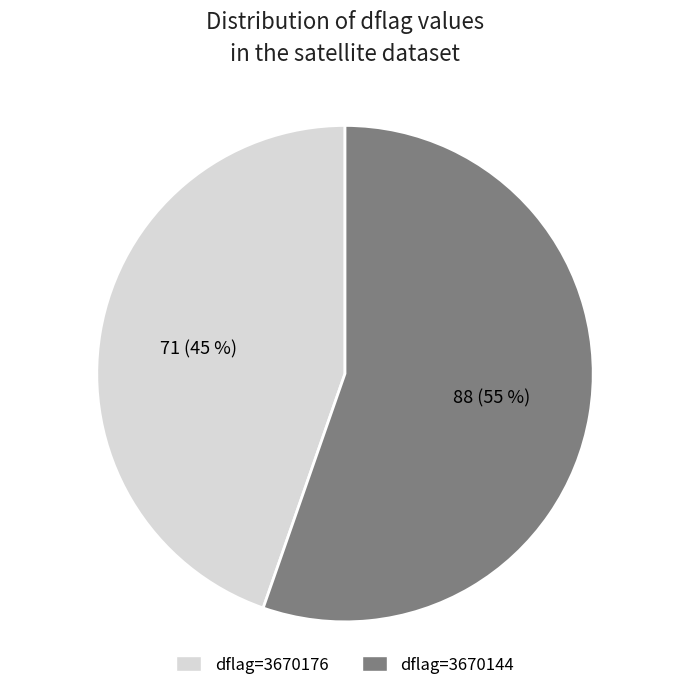

Rank the categories by value from lowest to highest.

dflag=3670176, dflag=3670144